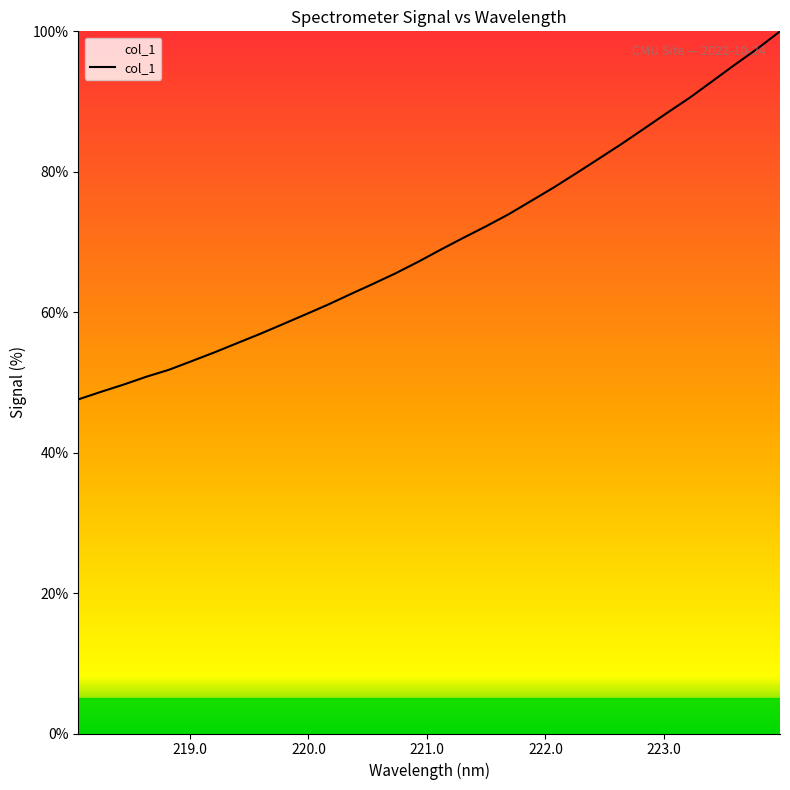

What is the average value?

70.1